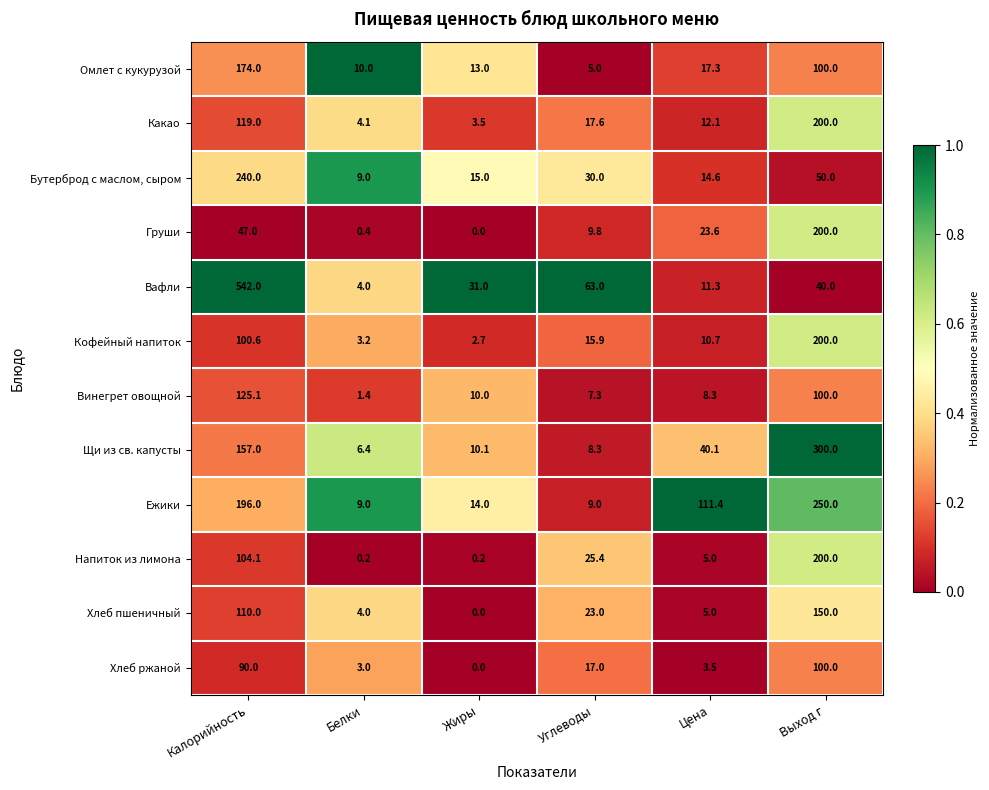

At which label is Омлет с кукурузой closest to 89?

Выход г